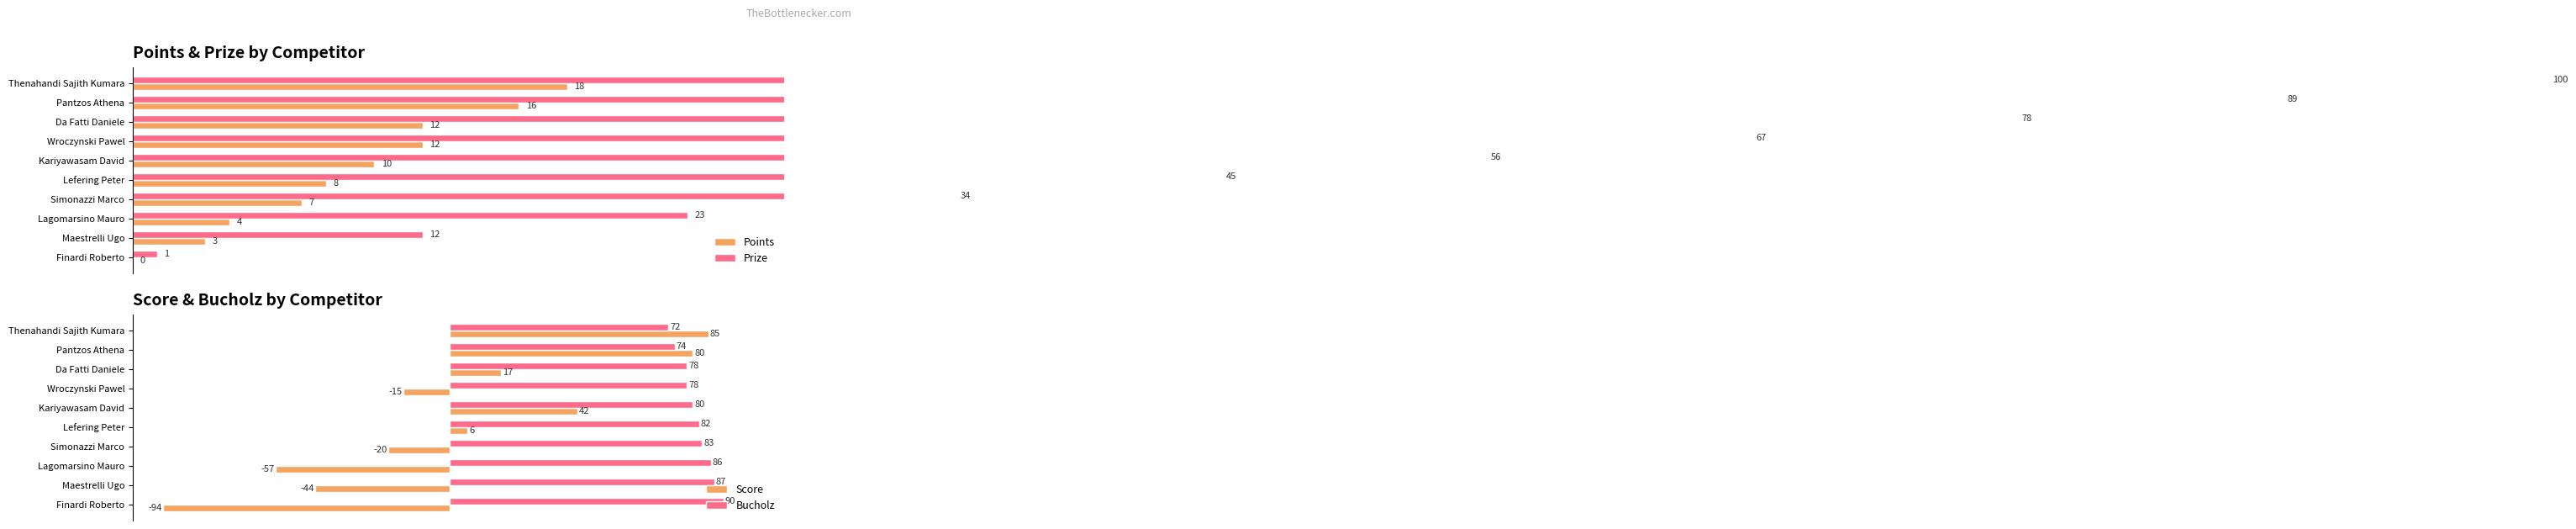

What is the spread (max minus min) of values at Thenahandi Sajith Kumara?

82